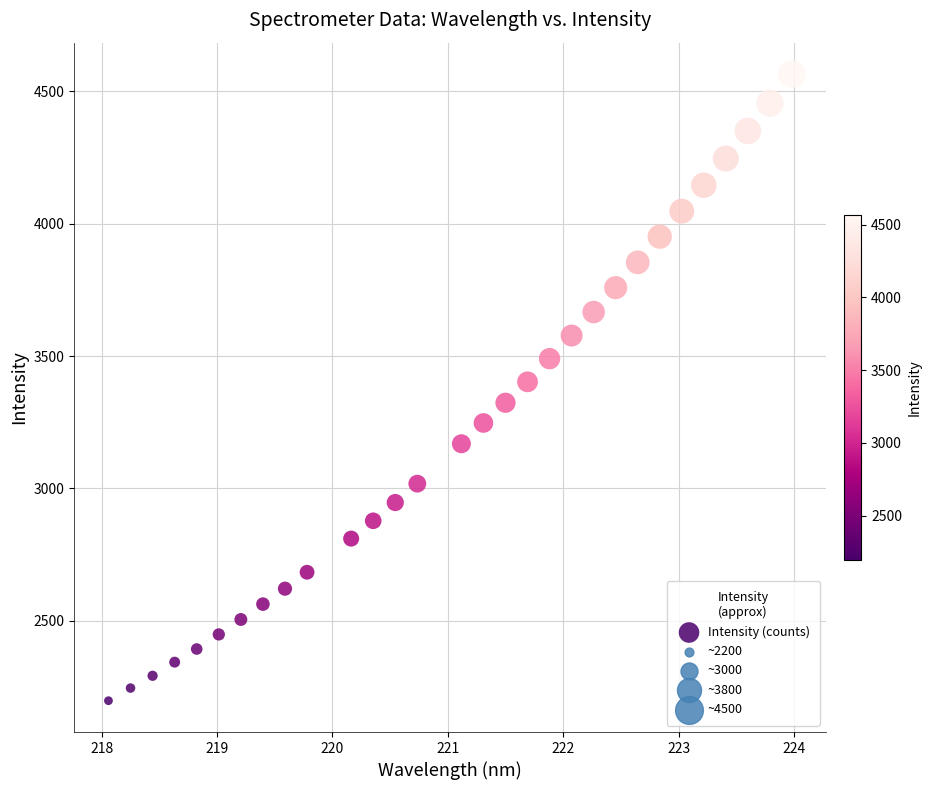

What is the range of Y values (max minus min)?

2367.7